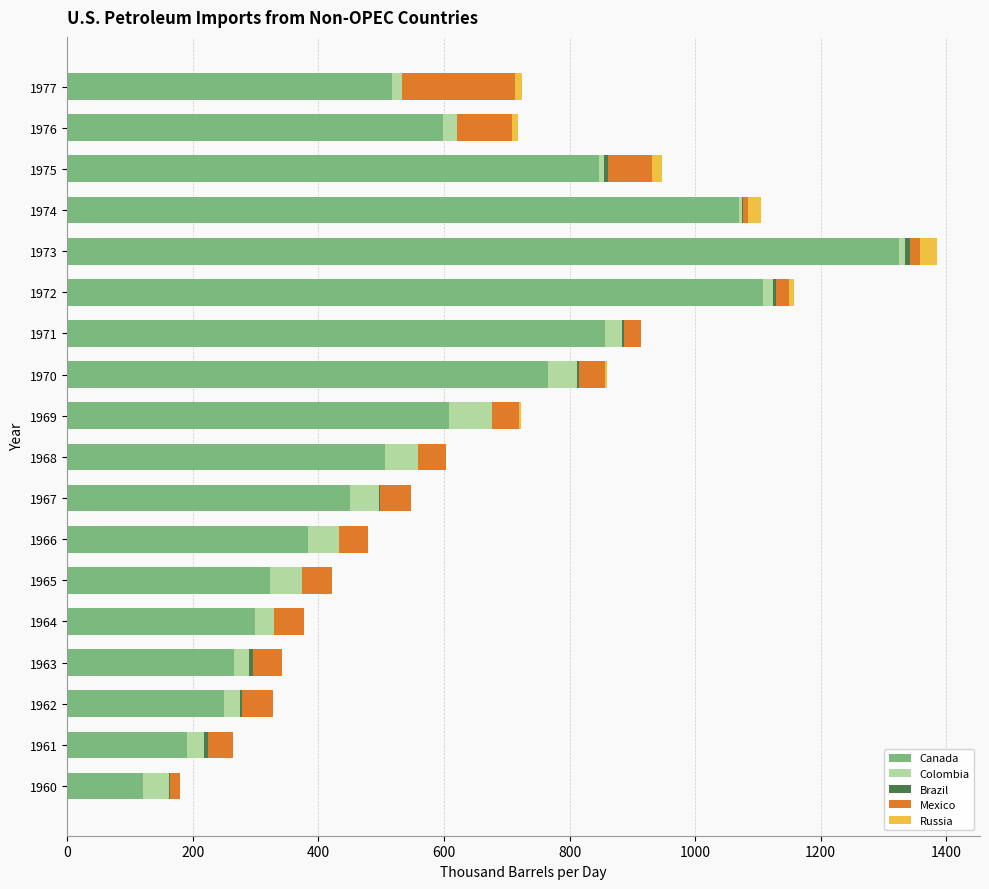

At which category is the sum across all series the highest?

1973